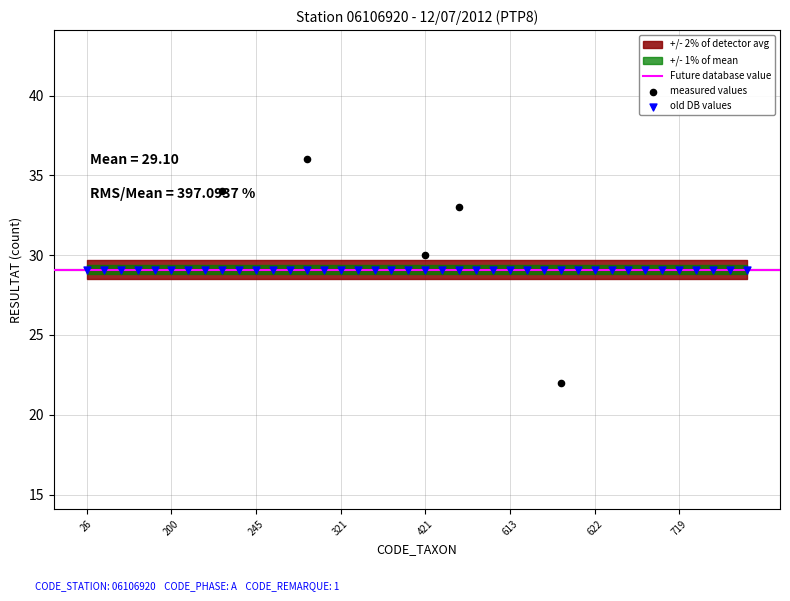

What is the change in value from 200 to 619?

+22